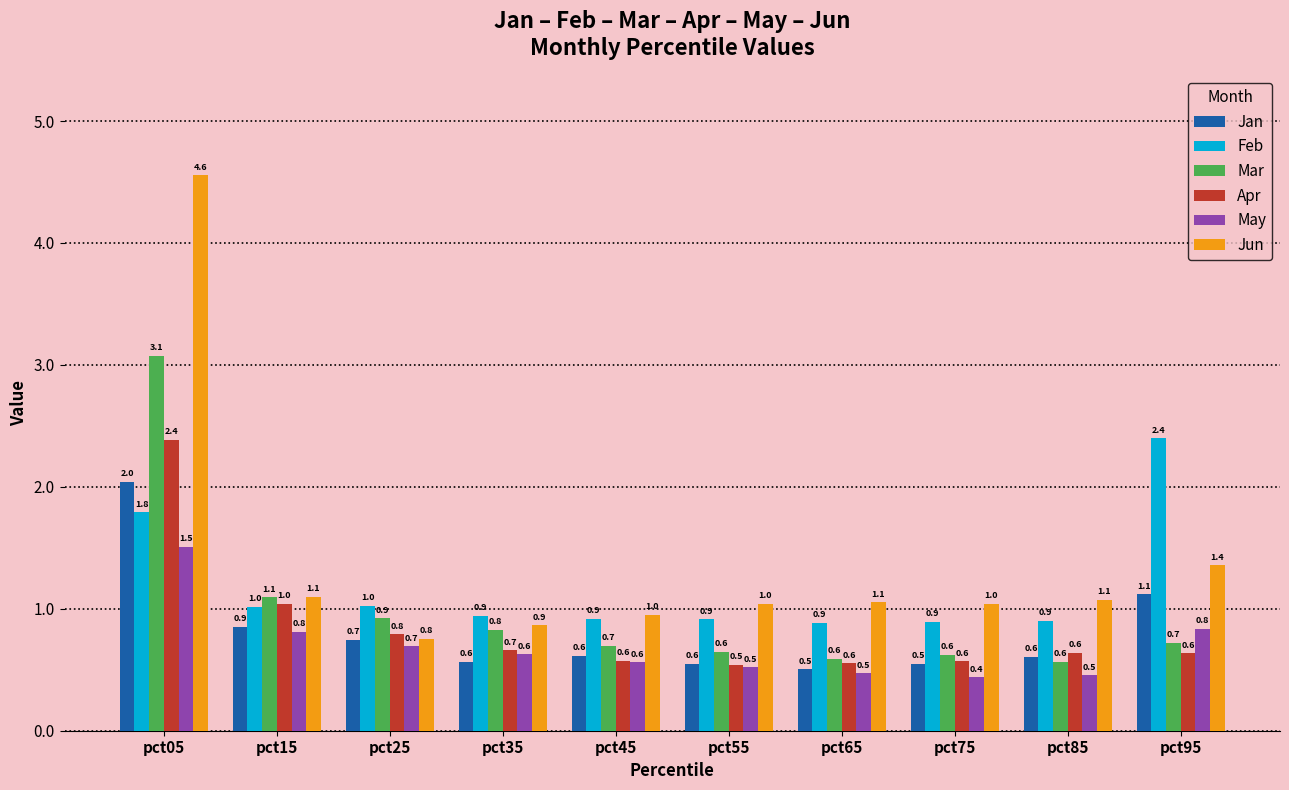

How many groups of bars are there?

10